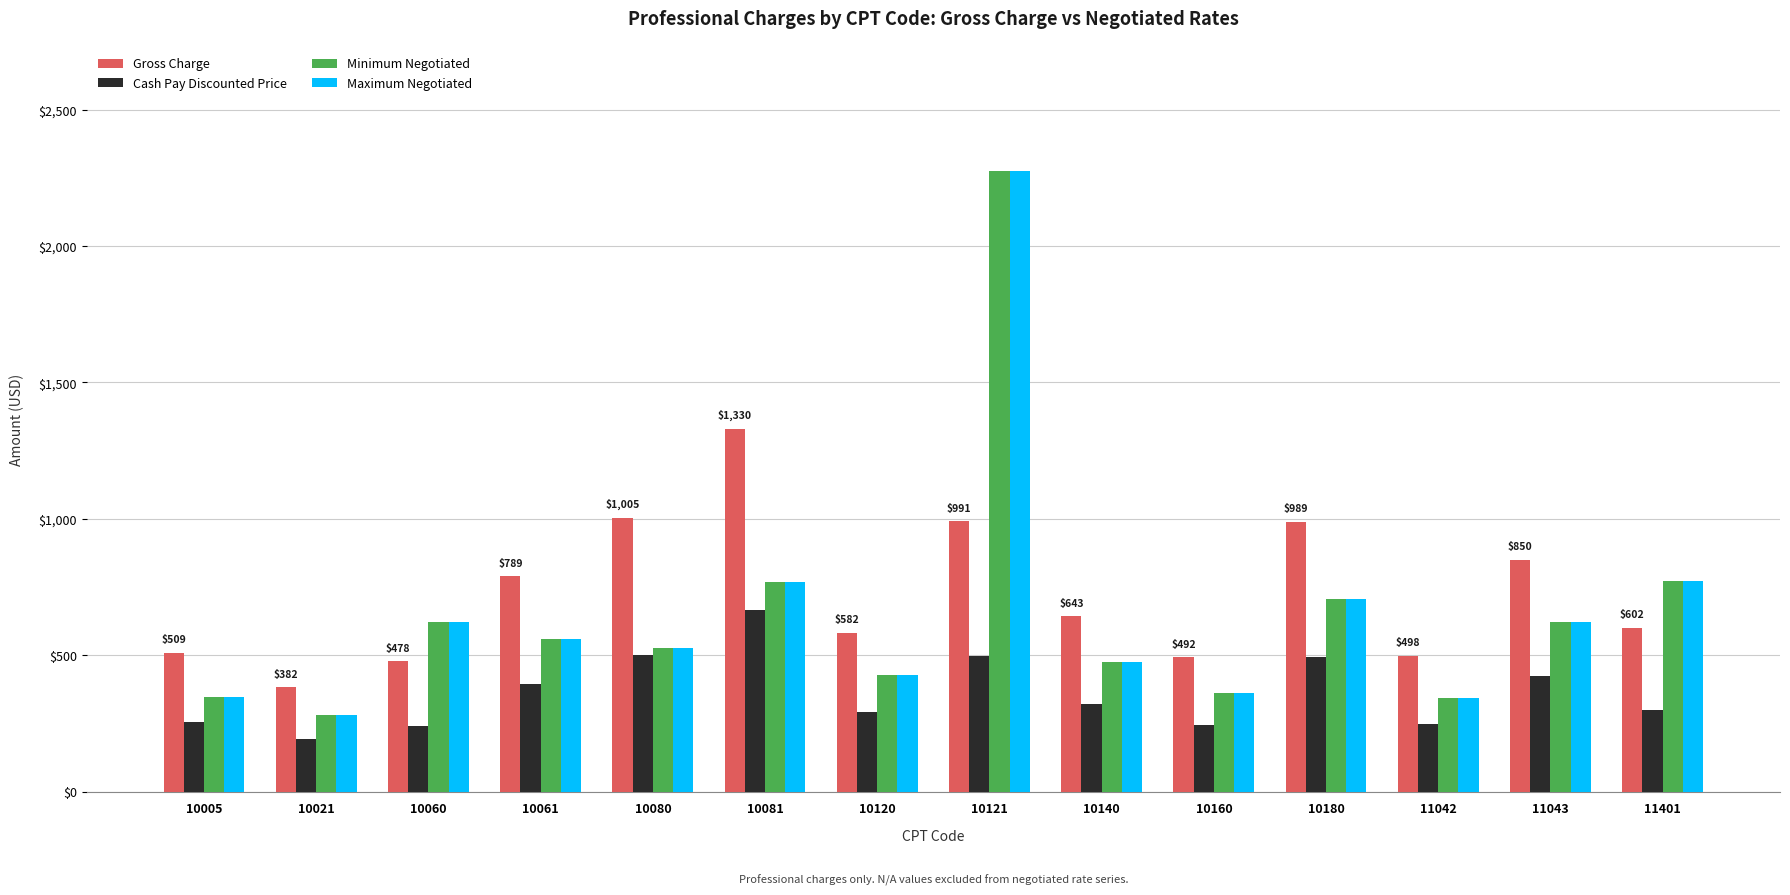

What is the difference between the maximum and second lowest values in the Minimum Negotiated series?

1933.8